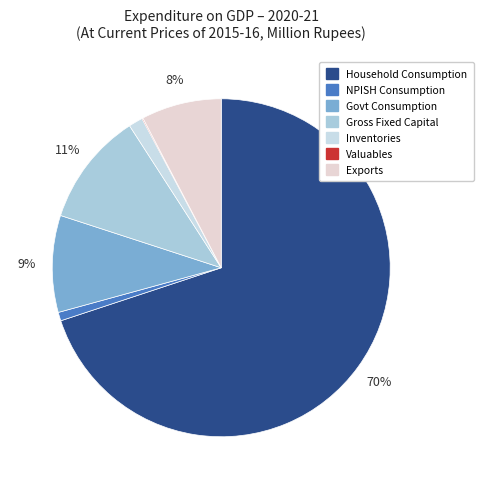

To the nearest percent, what is the difference between the largest and smallest slice percentages?

70%